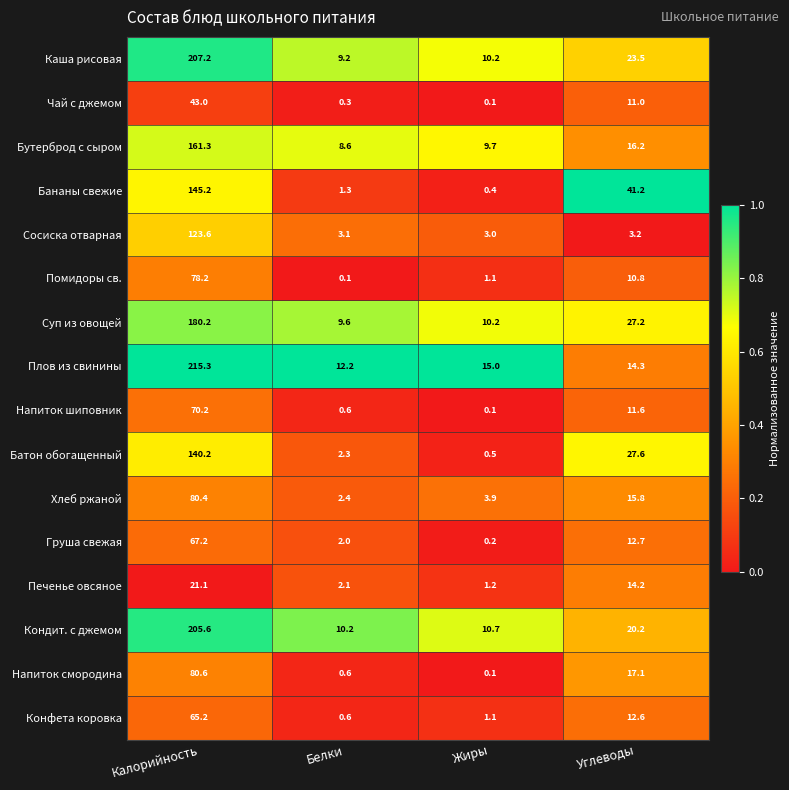

What is the total value across all series at Углеводы?

279.2